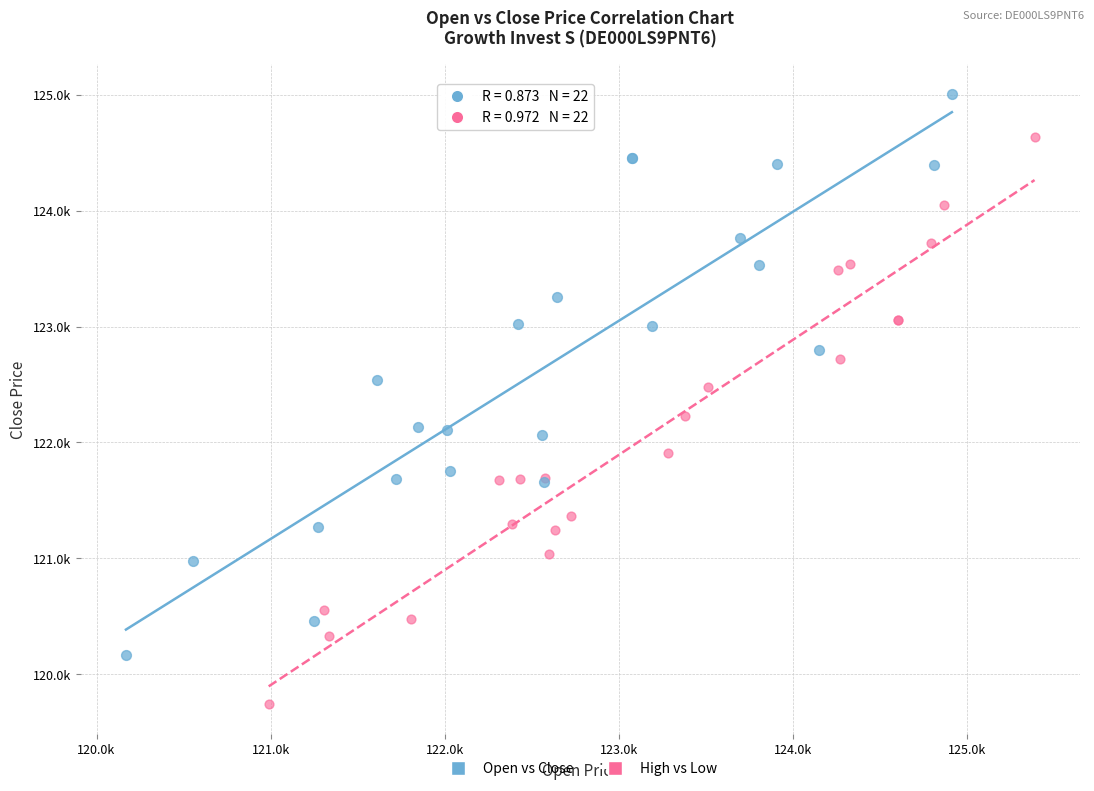

Which series reaches the minimum Y coordinate?

High vs Low